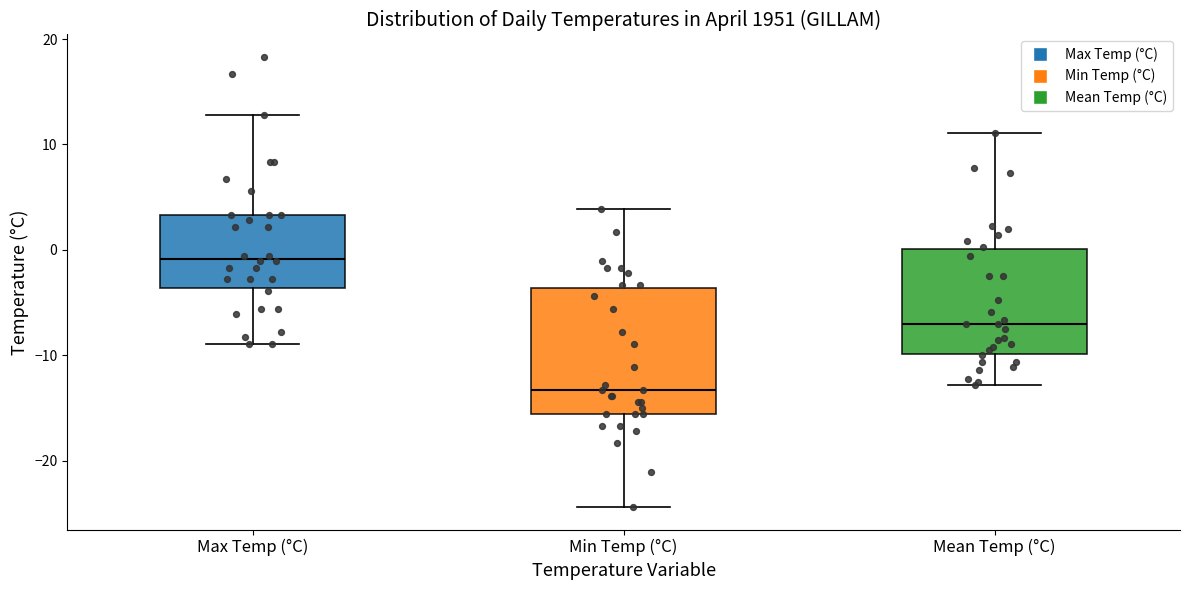

Comparing the boxes themselves (not the whiskers), which one is the tallest?

Min Temp (°C)